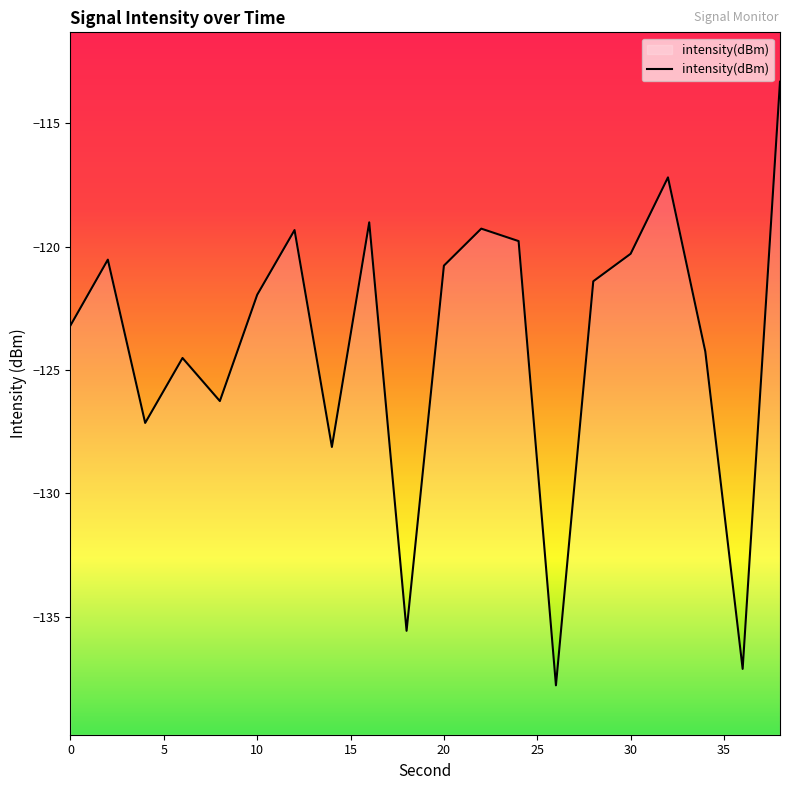

True or false: the data has more than 1 interior local peaks.

True